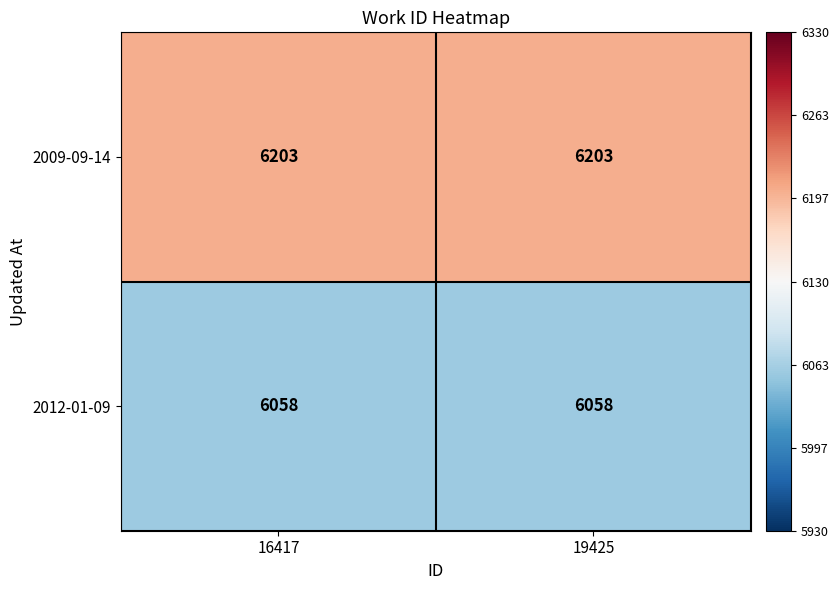

Reading left to right, what are all the values shown in this chart?

2009-09-14: 6203	6203
2012-01-09: 6058	6058